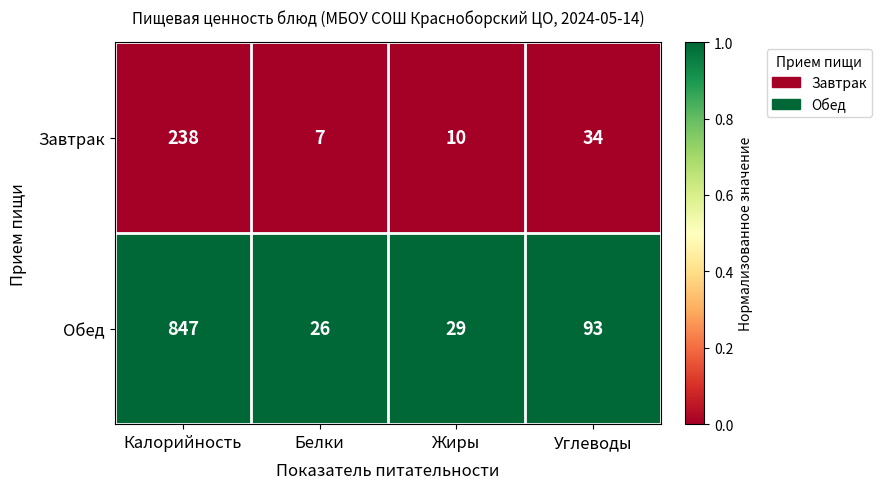

Reading left to right, list all the values displayed in this chart.

Завтрак: Калорийность=238	Белки=7	Жиры=10	Углеводы=34
Обед: Калорийность=847	Белки=26	Жиры=29	Углеводы=93